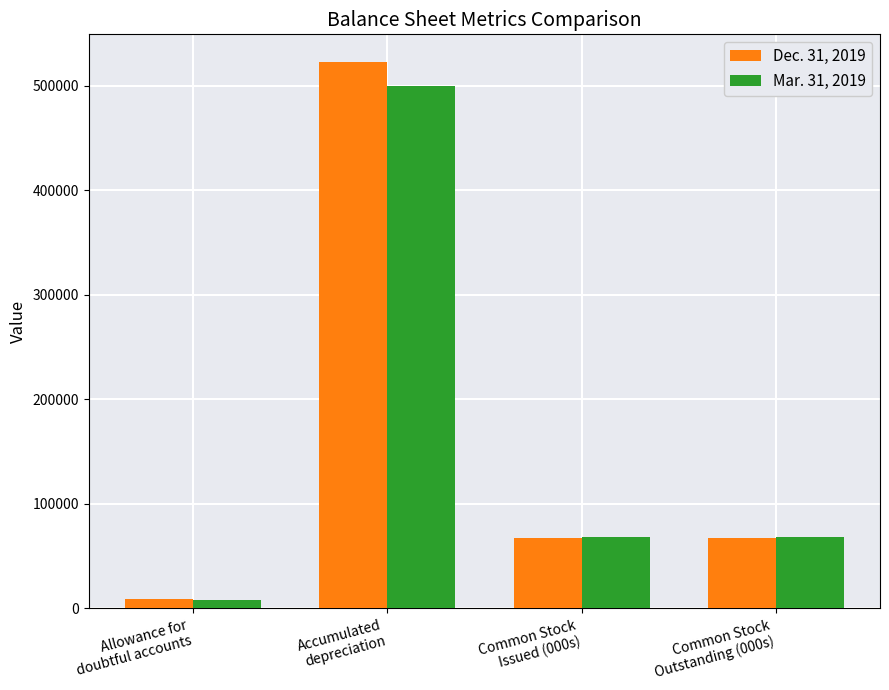

How many Mar. 31, 2019 values are between 68346 and 500018?

3